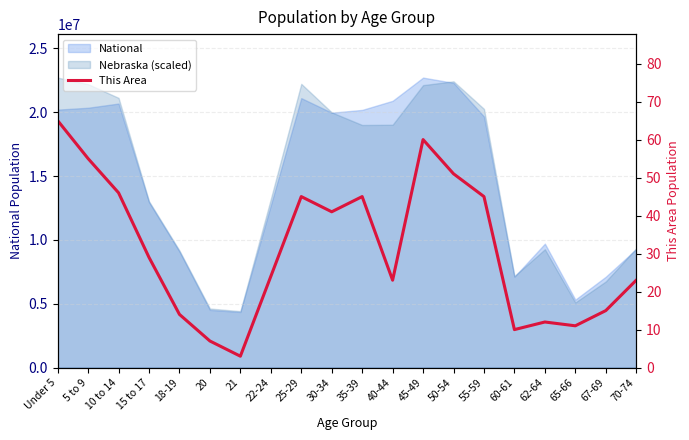

Where is the first local maximum?

25-29